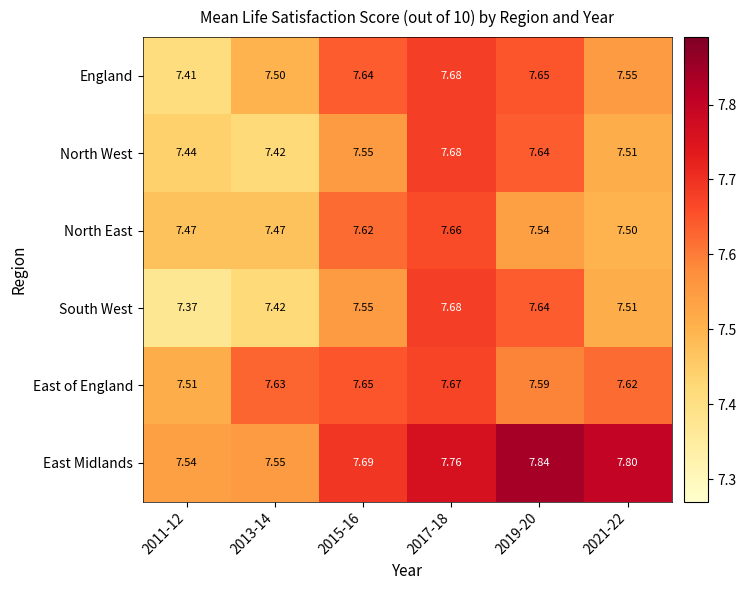

Which series has the largest total across all categories?

East Midlands